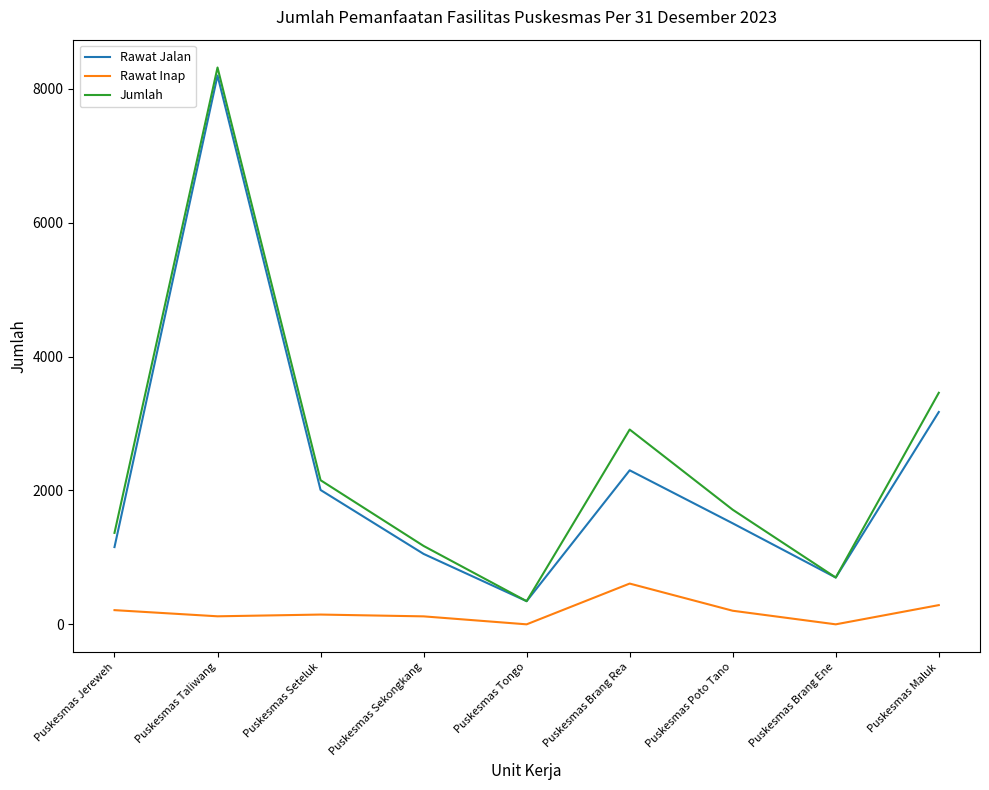

What is the maximum value for Jumlah?

8318